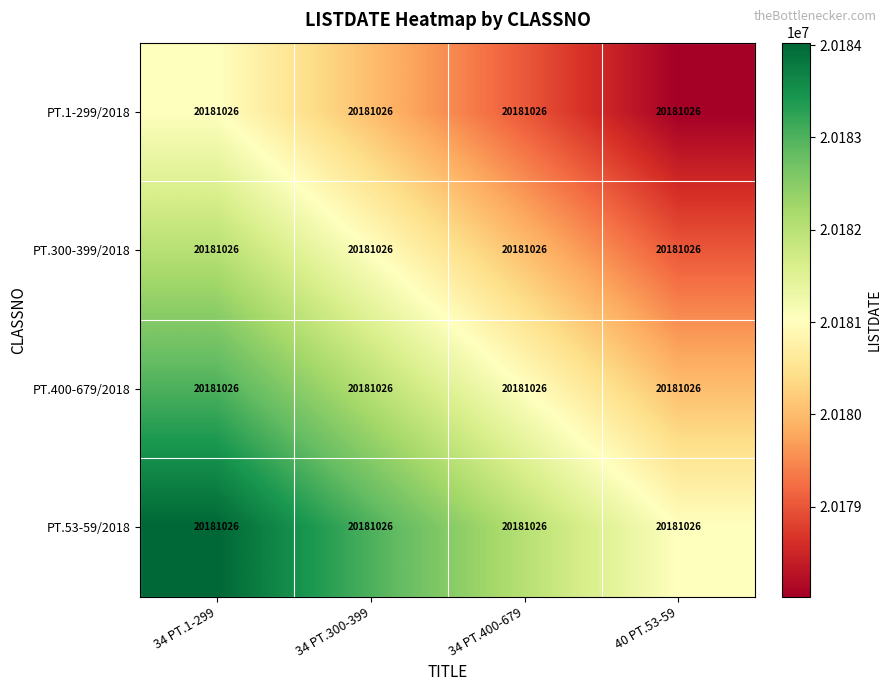

At how many categories does at least one series exceed 20180549?

4